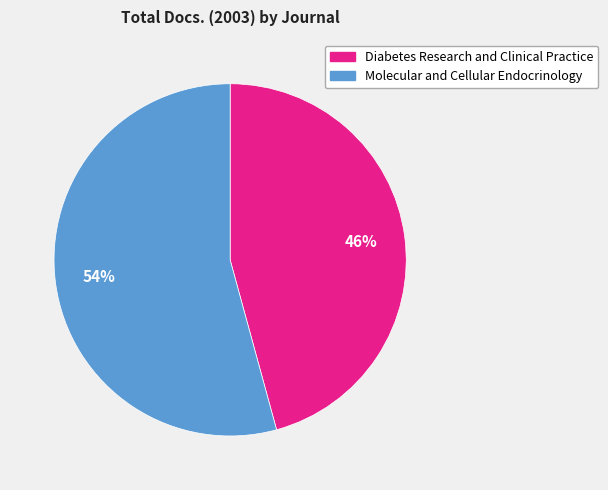

Is there any slice that represents more than half of the pie?

Yes